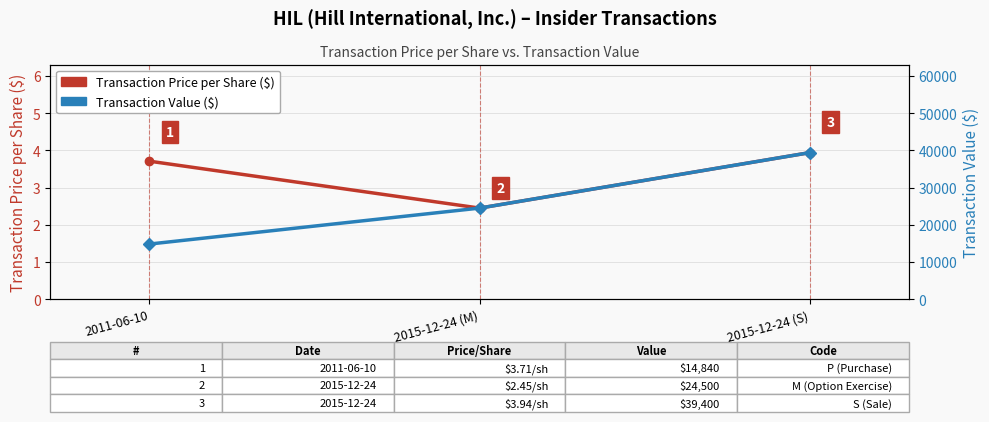

What is the smallest value displayed?

2.5